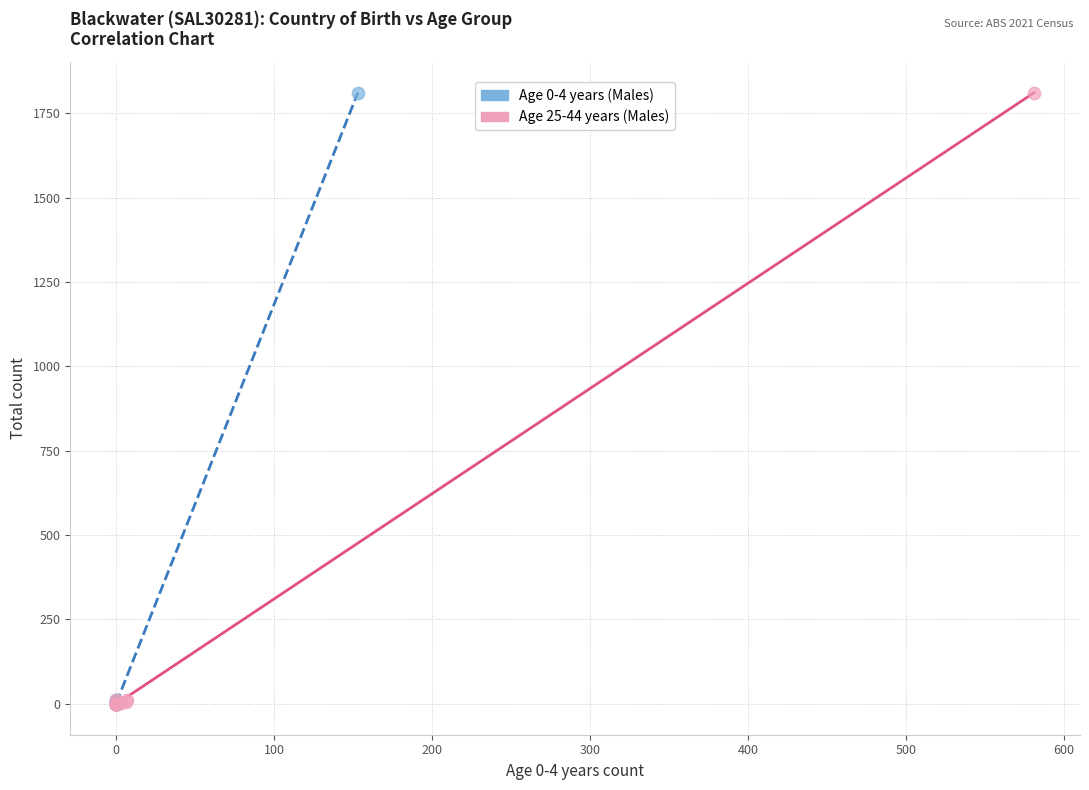

What are all the series names shown in the legend?

Age 0-4 years (Males), Age 25-44 years (Males)